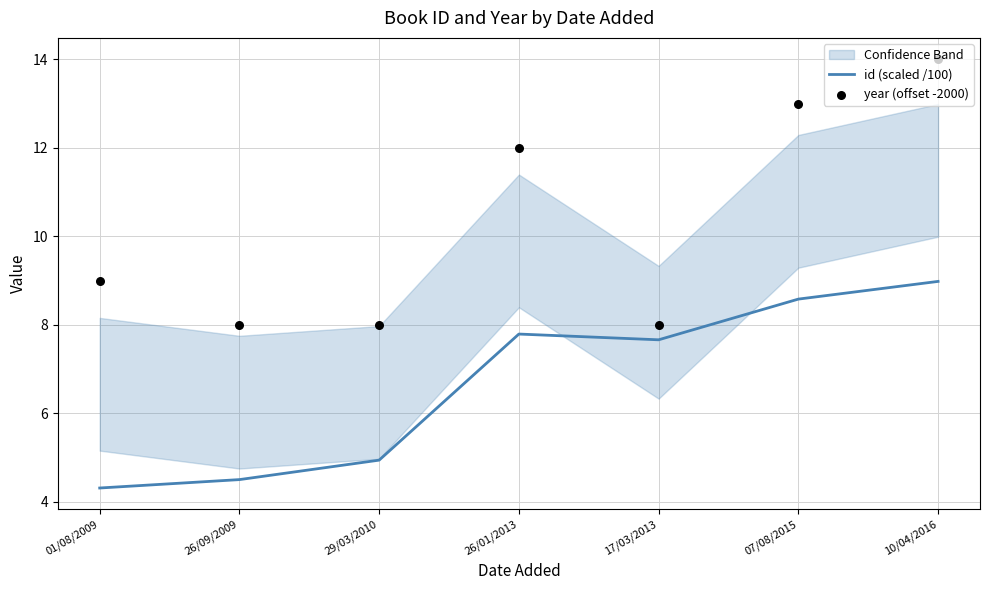

At how many categories does at least one series exceed 5?

7